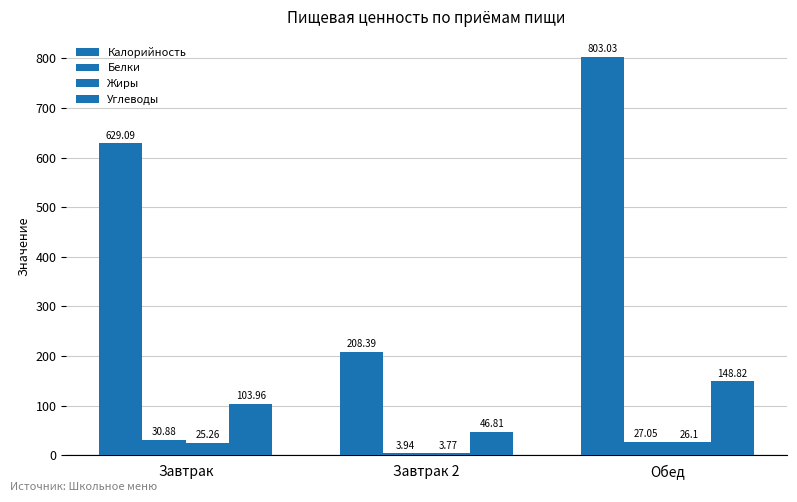

List the series in order of their peak value, highest first.

Калорийность, Углеводы, Белки, Жиры